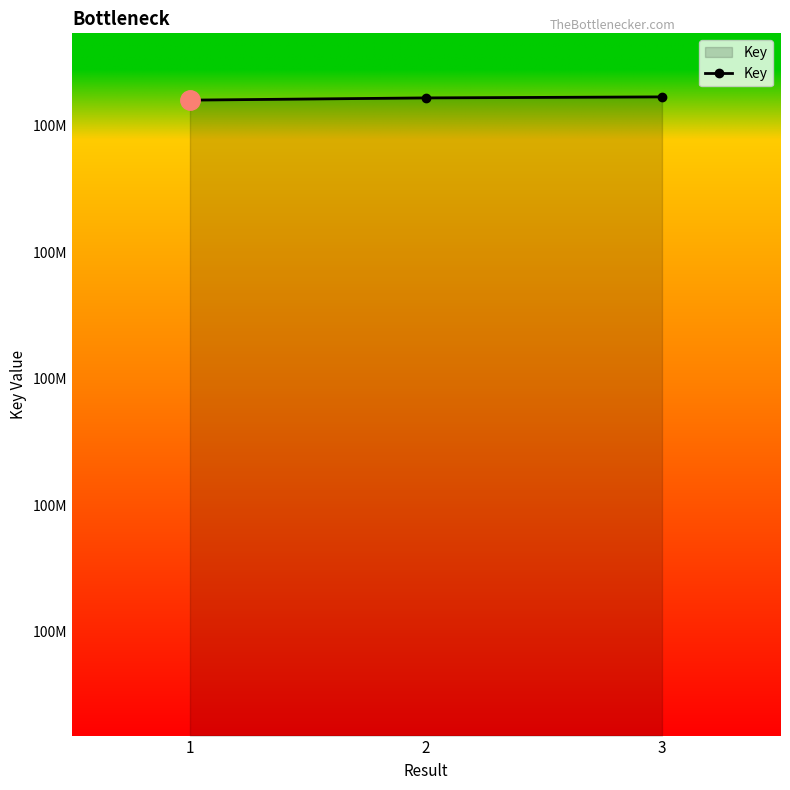

The value at 2 is 100444122. True or false?

True